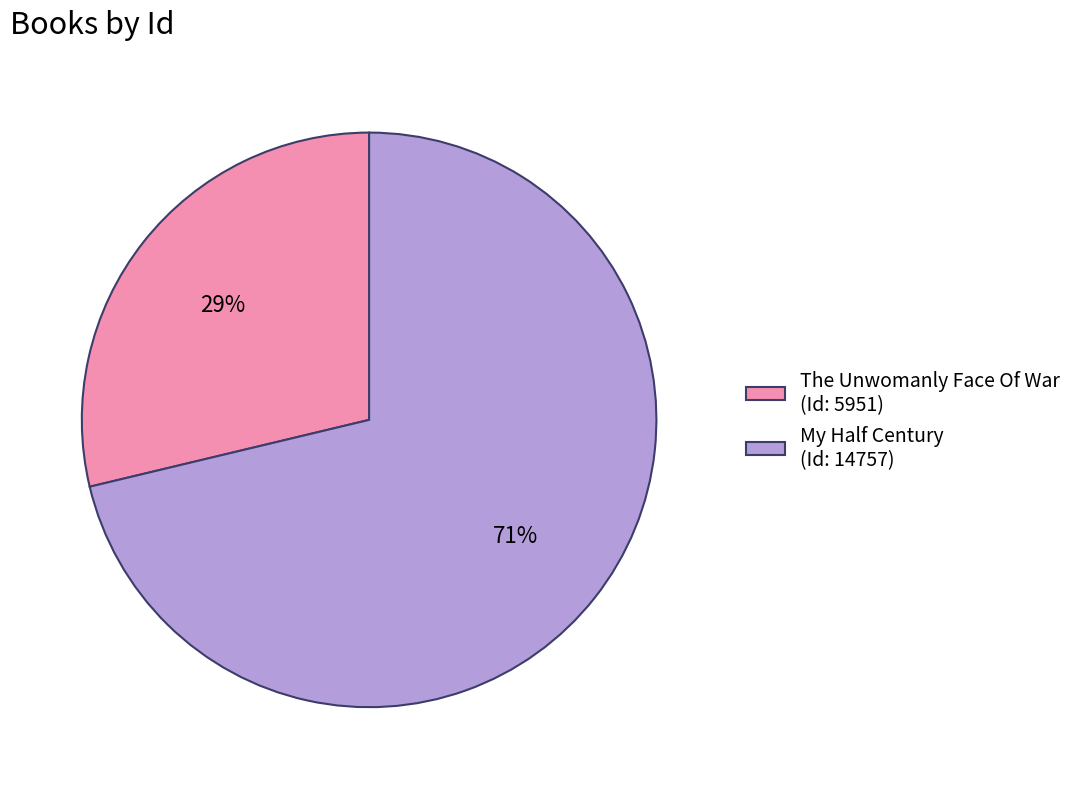

To the nearest percent, what is the average slice percentage?

50%